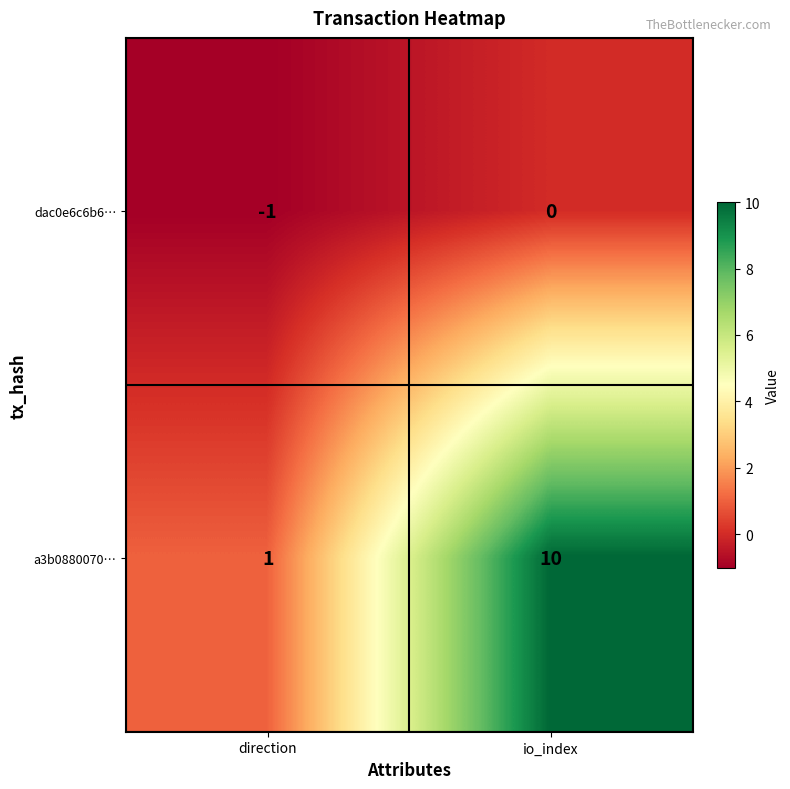

The value of a3b0880070… at io_index is 10. True or false?

True